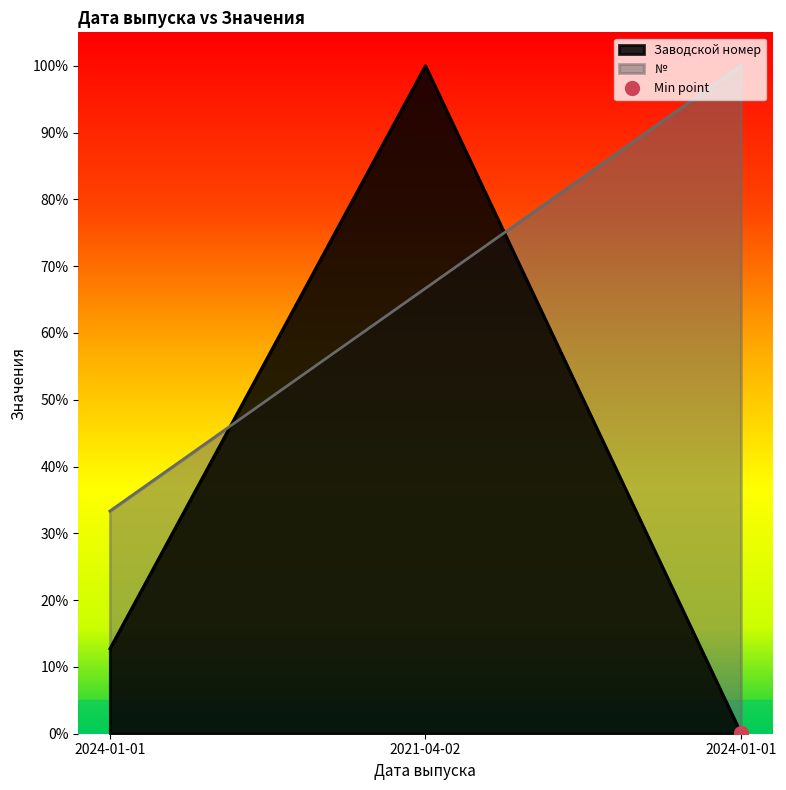

The № series shows 1.0 at 2024-01-01. True or false?

True